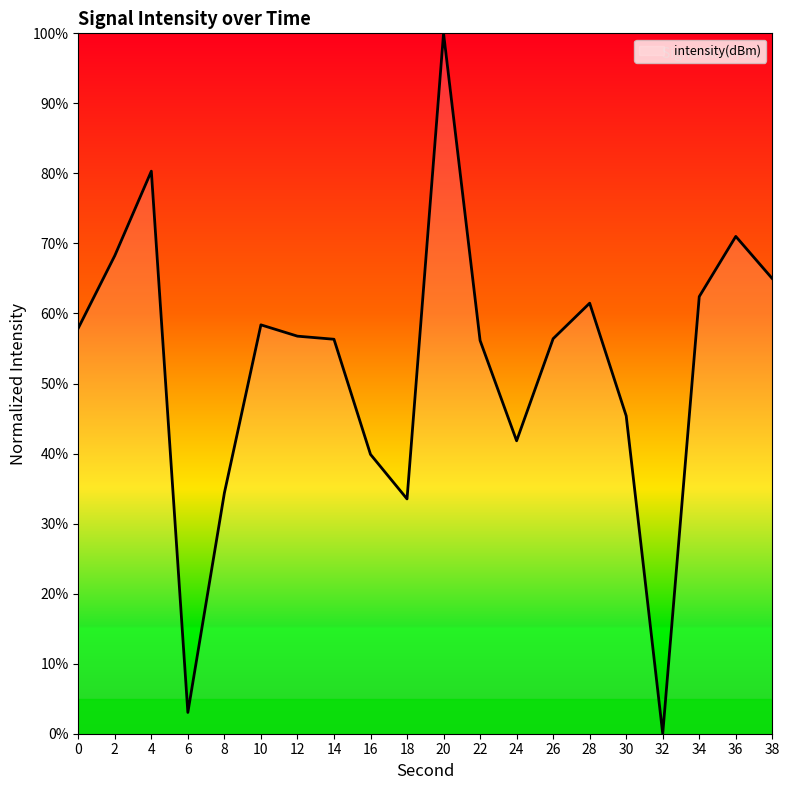

What is the greatest value displayed?

100.0